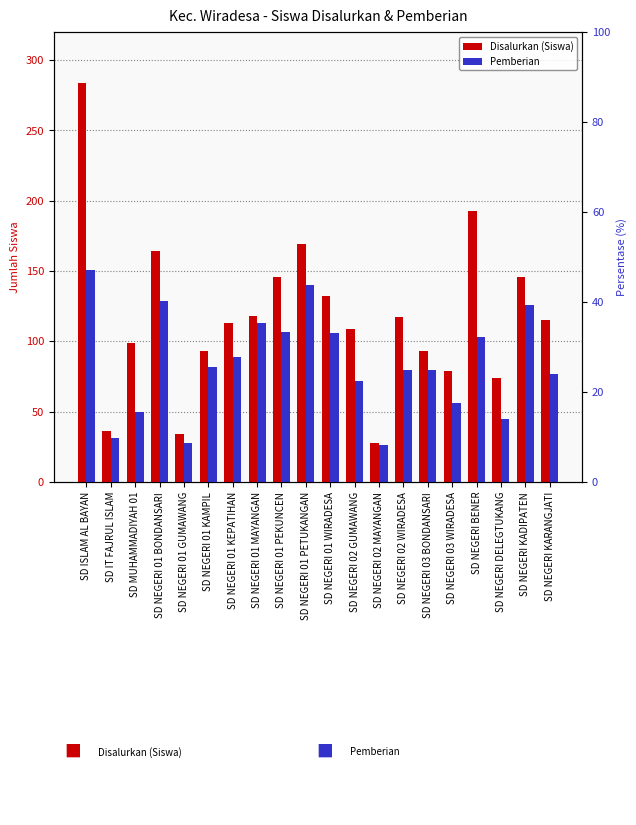

Reading right to left, transcribe all the data shown in this chart.

Disalurkan (Siswa): 115	146	74	193	79	93	117	28	109	132	169	146	118	113	93	34	164	99	36	284
Pemberian: 77	126	45	103	56	80	80	26	72	106	140	107	113	89	82	28	129	50	31	151